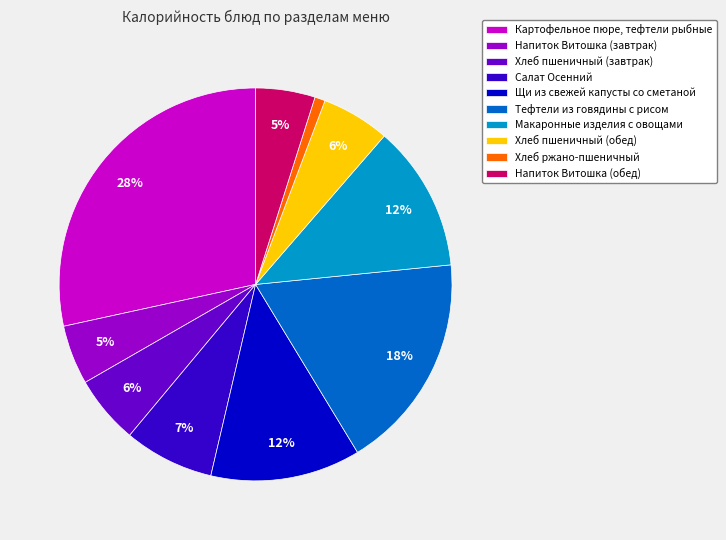

Does Макаронные изделия с овощами represent more than half of the total?

No